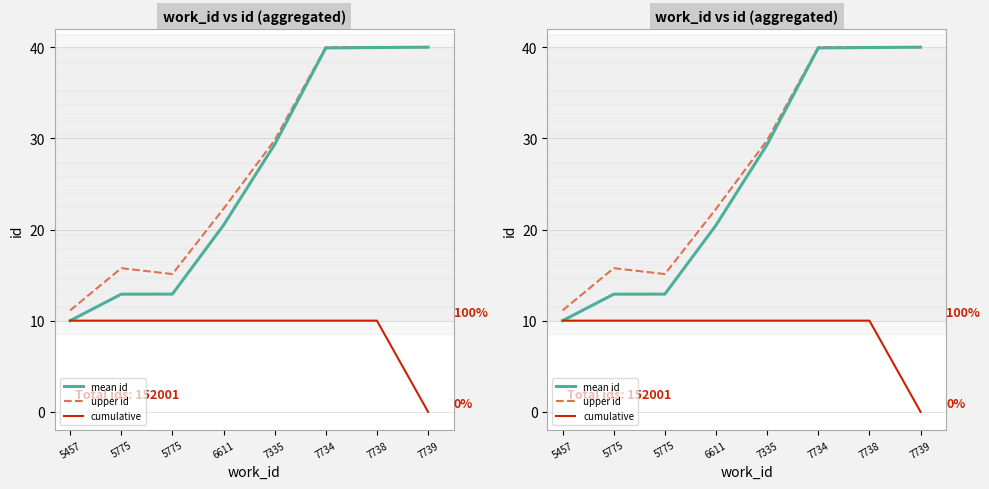

What is the total value across all series at 6611?

52.7